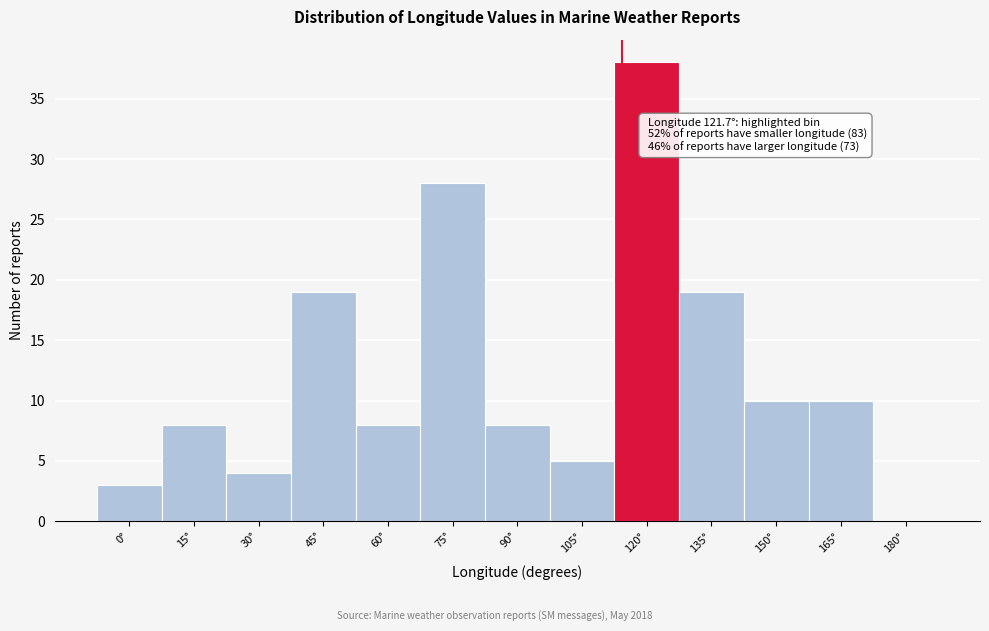

Reading left to right, transcribe all the data shown in this chart.

0°=3	15°=8	30°=4	45°=19	60°=8	75°=28	90°=8	105°=5	120°=38	135°=19	150°=10	165°=10	180°=0